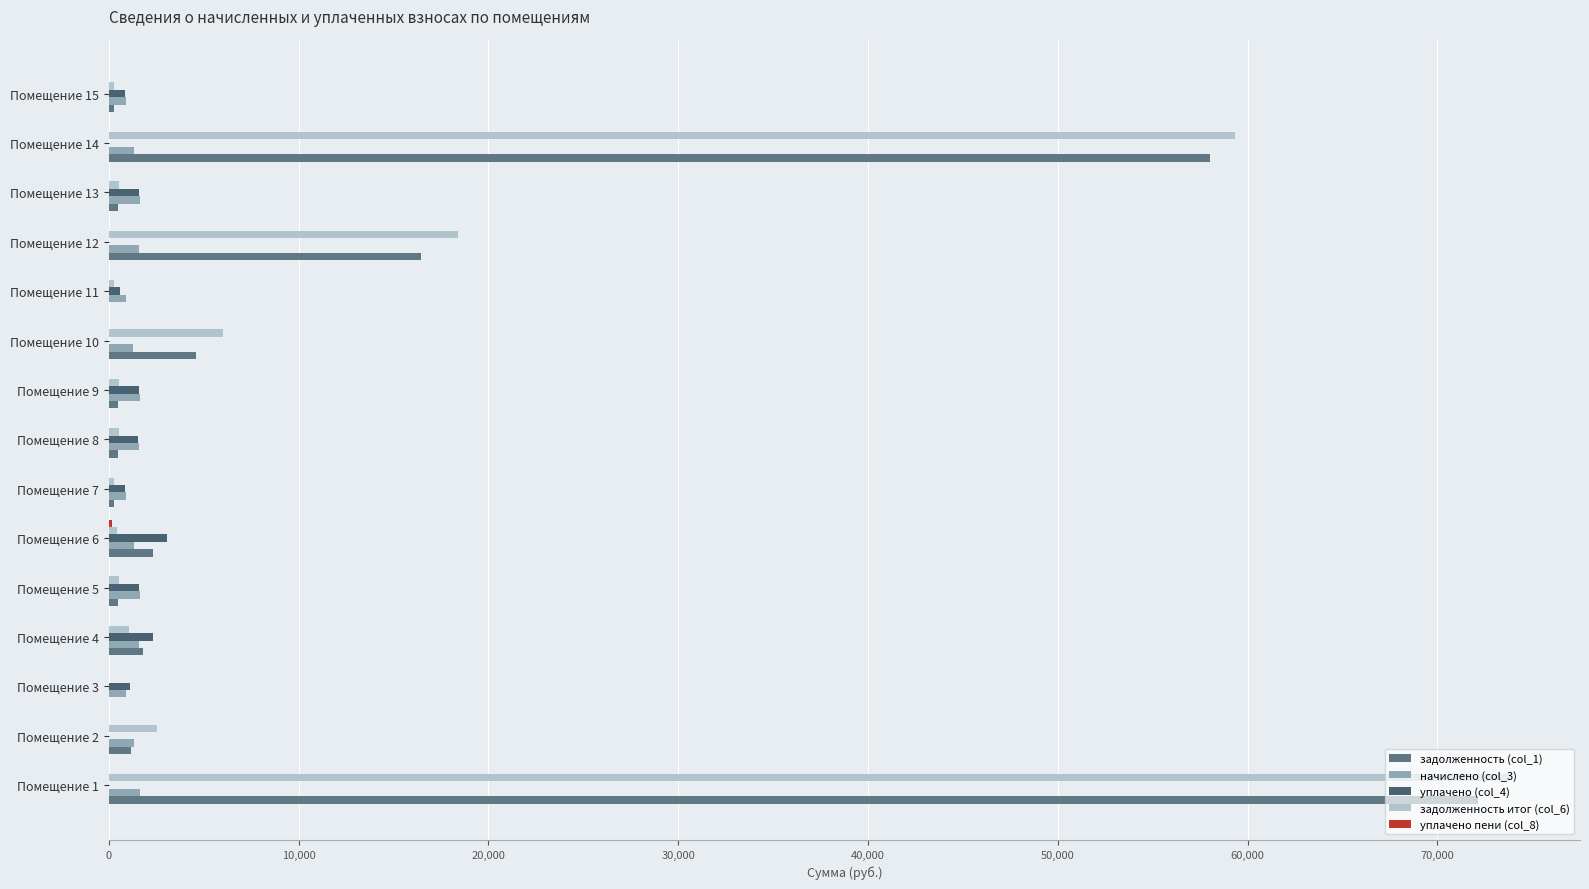

How many data points in уплачено (col_4) are above 879?

9